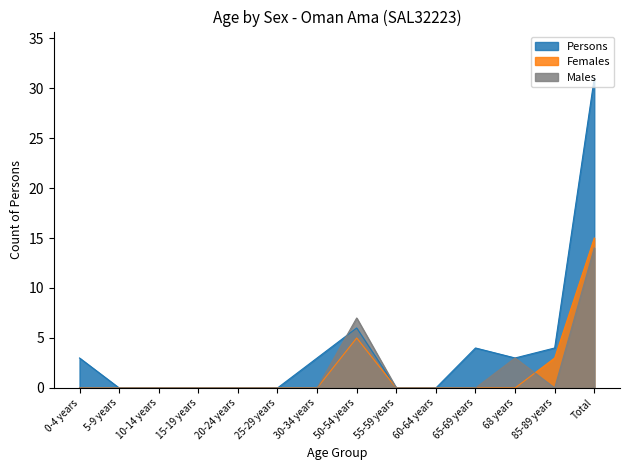

The Females series shows -6 at 10-14 years. True or false?

False